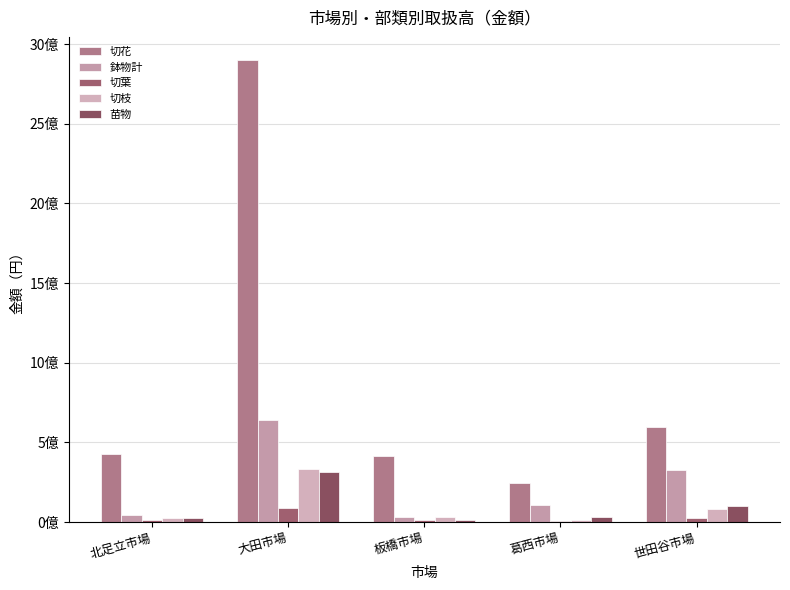

Reading right to left, list all the values displayed in this chart.

切花: 世田谷市場=595789447	葛西市場=243307669	板橋市場=415472234	大田市場=2900826882	北足立市場=428457213
鉢物計: 世田谷市場=328443741	葛西市場=105513400	板橋市場=32836959	大田市場=642856751	北足立市場=46974309
切葉: 世田谷市場=22336572	葛西市場=8557952	板橋市場=10949793	大田市場=90971237	北足立市場=12411152
切枝: 世田谷市場=78674680	葛西市場=14543266	板橋市場=28399035	大田市場=332409176	北足立市場=26692548
苗物: 世田谷市場=99762458	葛西市場=28937298	板橋市場=15618612	大田市場=310917331	北足立市場=24498310